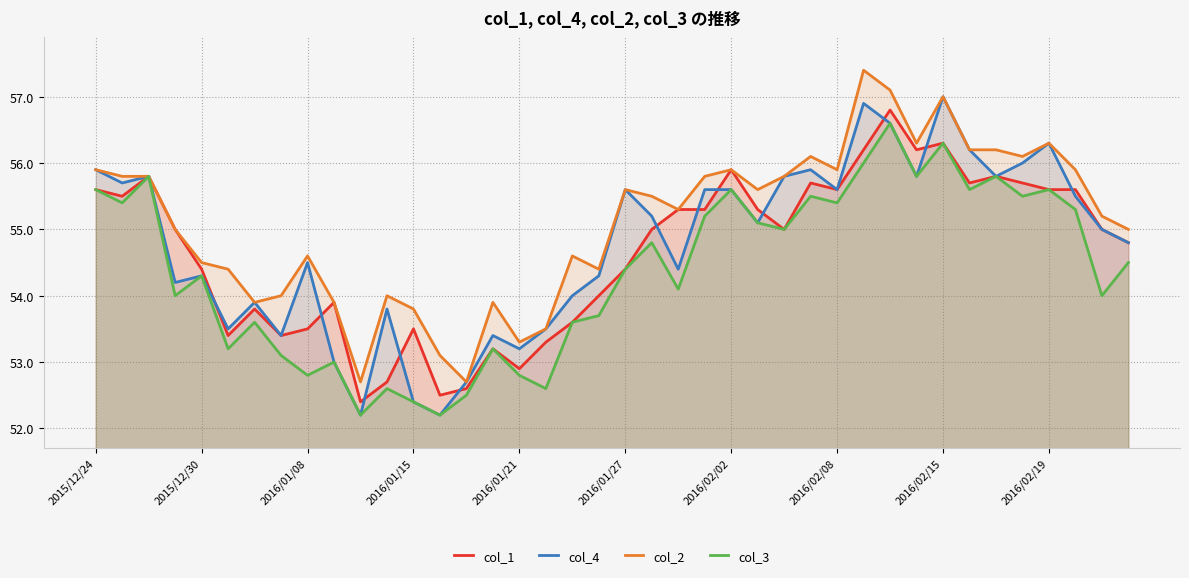

True or false: col_1 has a value of 53.5 at 2016/01/15.

True